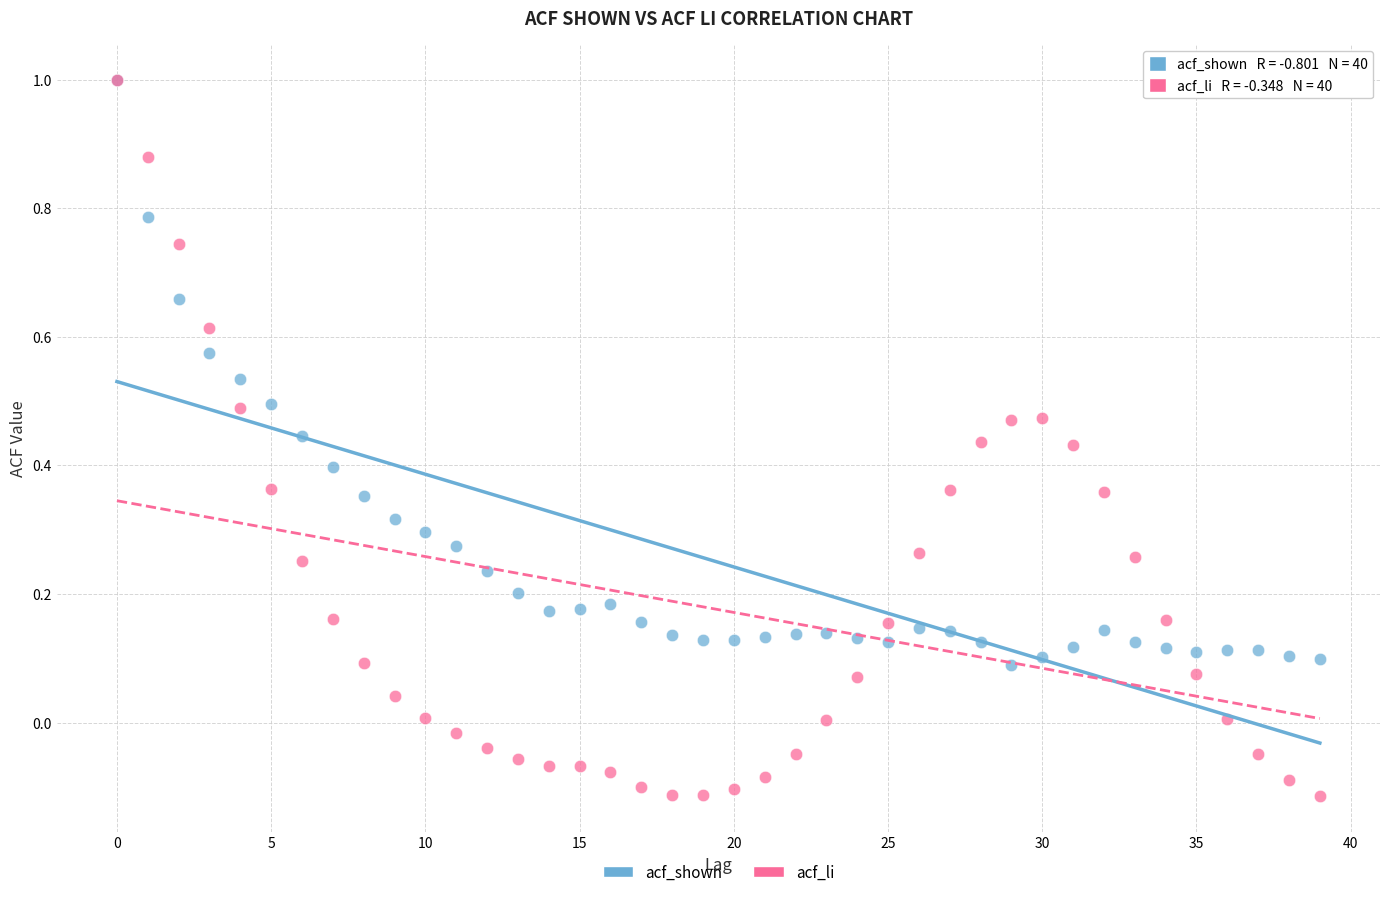

What are all the series names shown in the legend?

acf_shown, acf_li